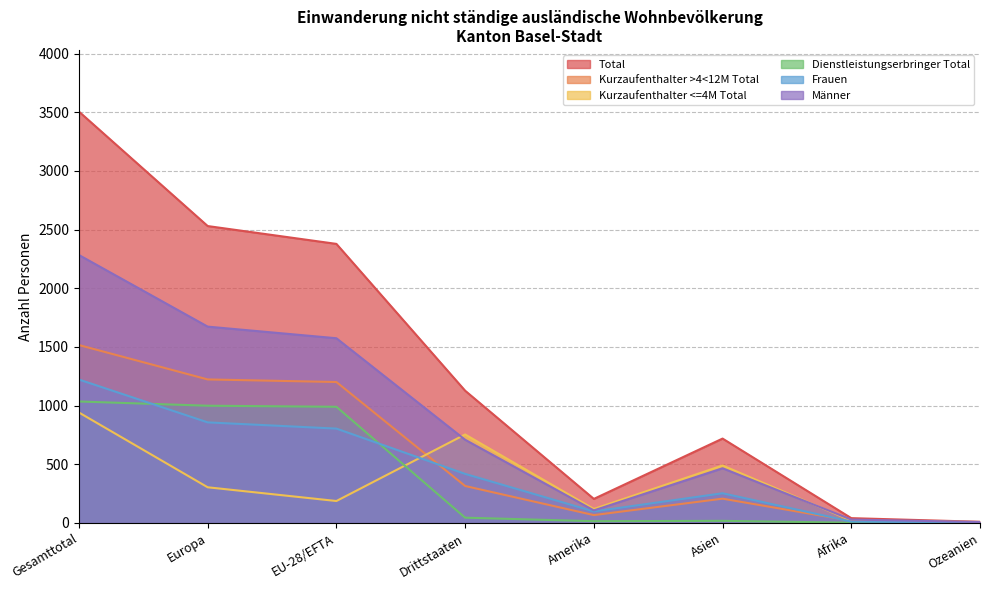

Is the value of Kurzaufenthalter <=4M Total at Europa greater than the value of Dienstleistungserbringer Total at Europa?

No